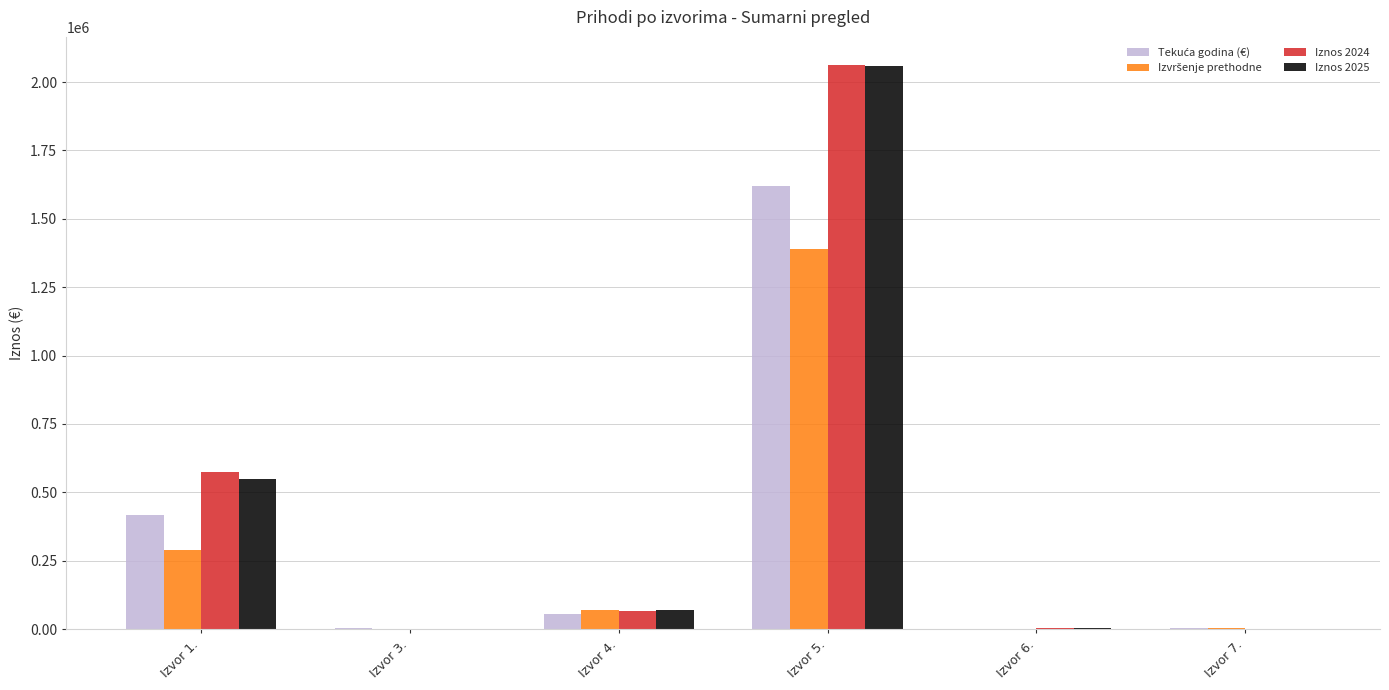

At which category is the sum across all series the highest?

Izvor 5.